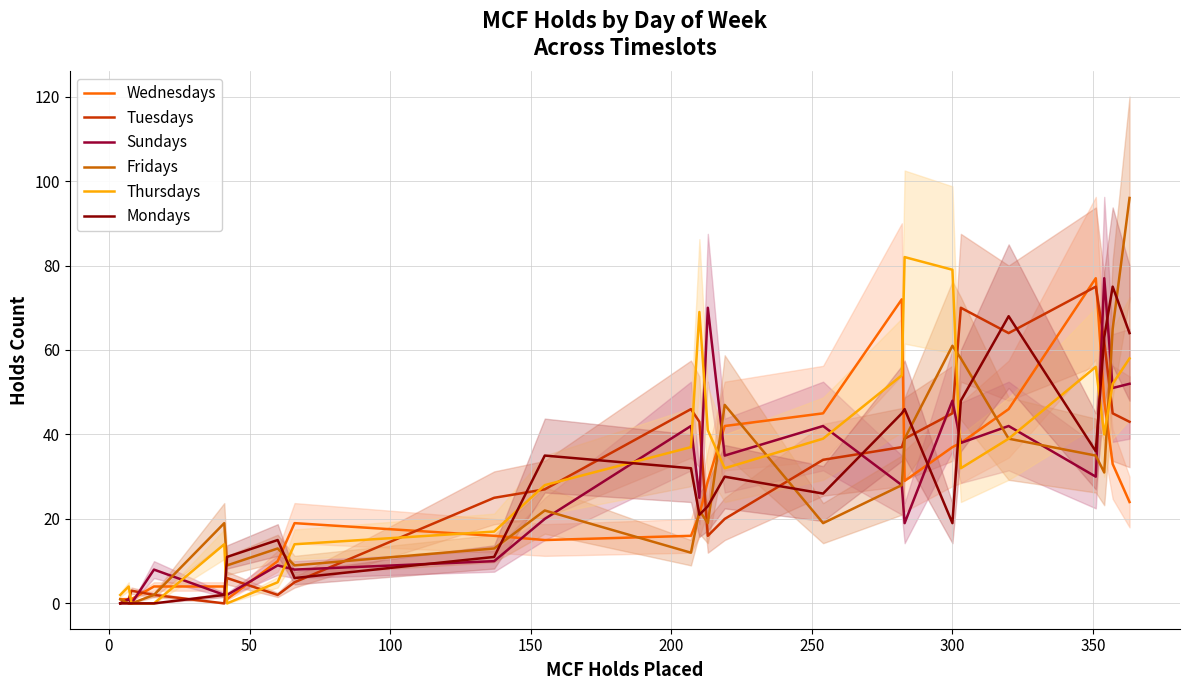

What is the highest value of the Fridays series?

96